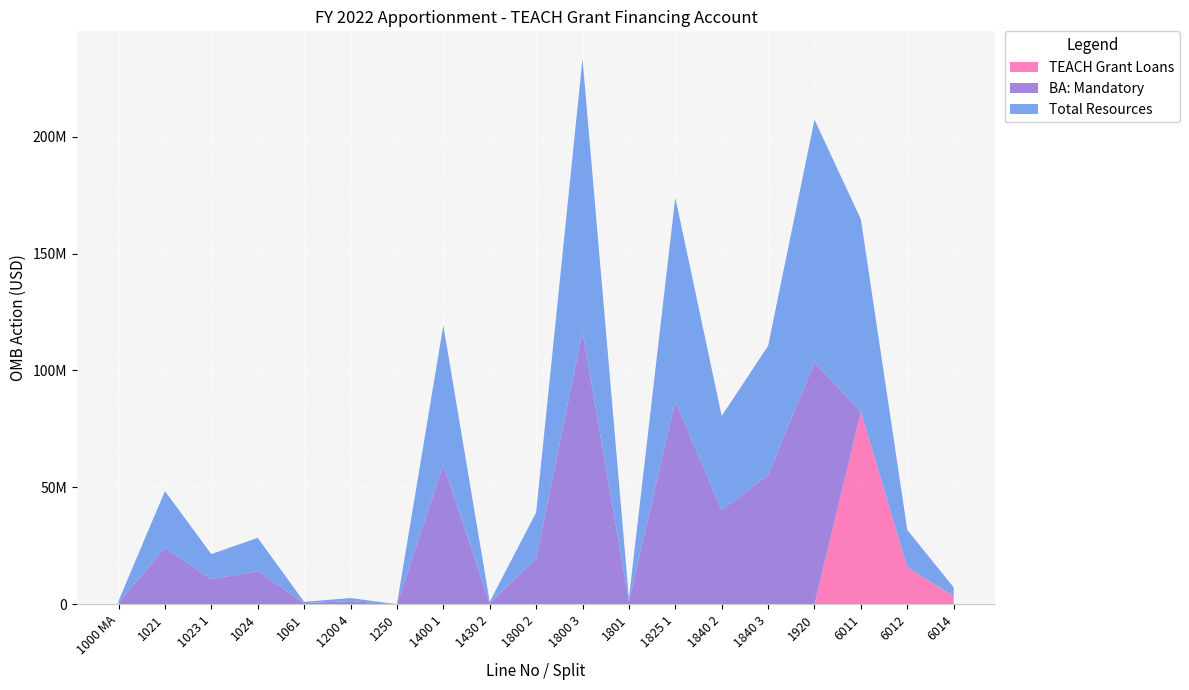

Reading left to right, what are all the values shown in this chart?

TEACH Grant Loans: 0	0	0	0	0	0	0	0	0	0	0	0	0	0	0	0	82320833	15887621	3589355
BA: Mandatory: 718763	24200000	10718763	14200000	511188	1314881	9688	59635562	511188	19622577	116700852	1261465	86982957	40275055	55265069	103641155	0	0	0
Total Resources: 718763	24200000	10718763	14200000	511188	1314881	9688	59635562	511188	19622577	116700852	1261465	86982957	40275055	55265069	103641155	82320833	15887621	3589355